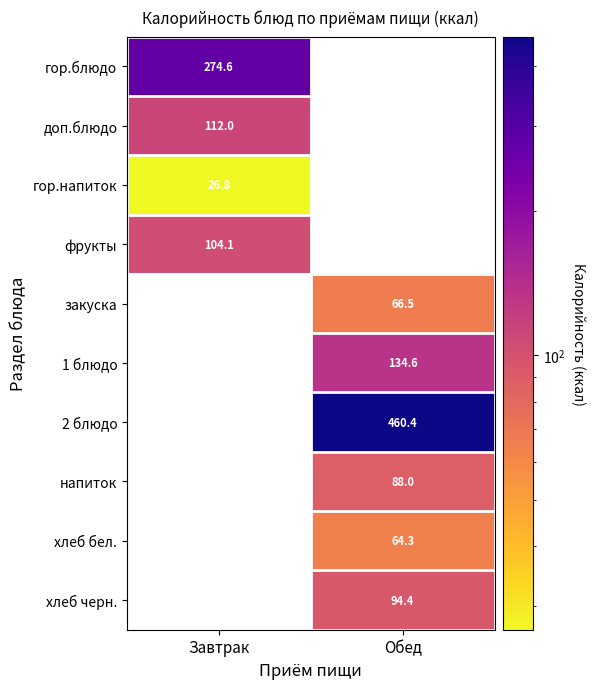

Is the value of хлеб бел. at Обед greater than the value of закуска at Обед?

No